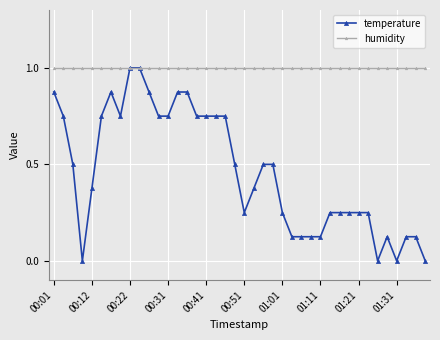

What are all the series names shown in the legend?

temperature, humidity